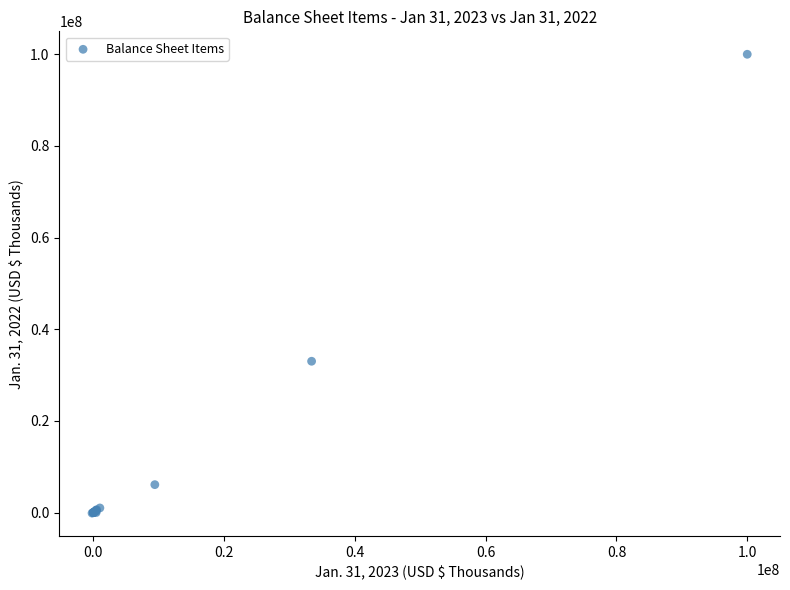

What Y value in the scatter plot is closest to 49937427?

33015053.0